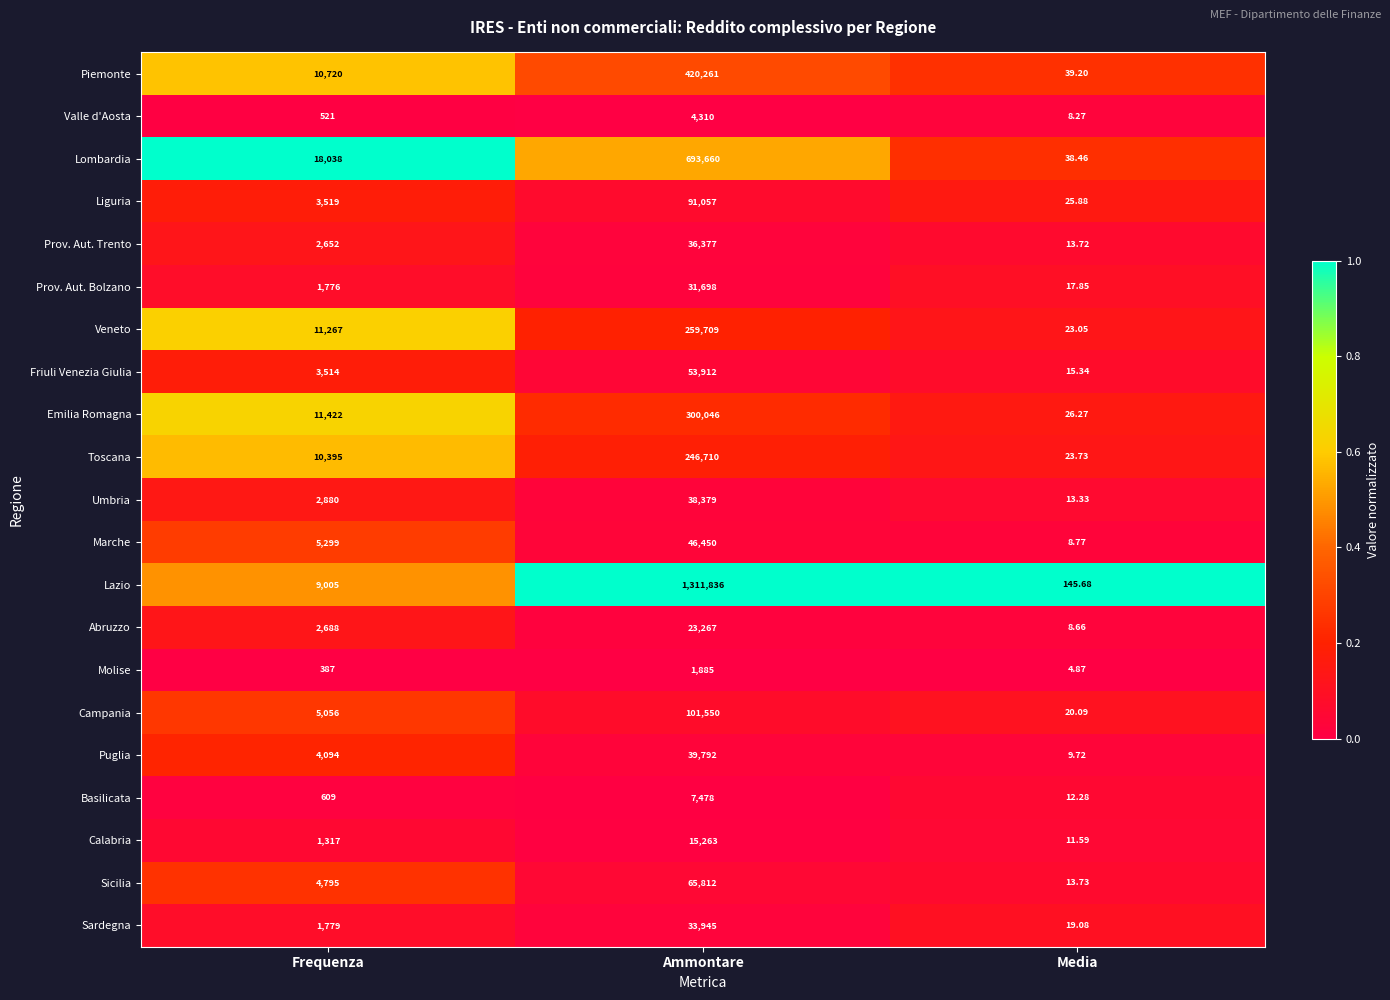

Which category has the lowest value across all series?

Media